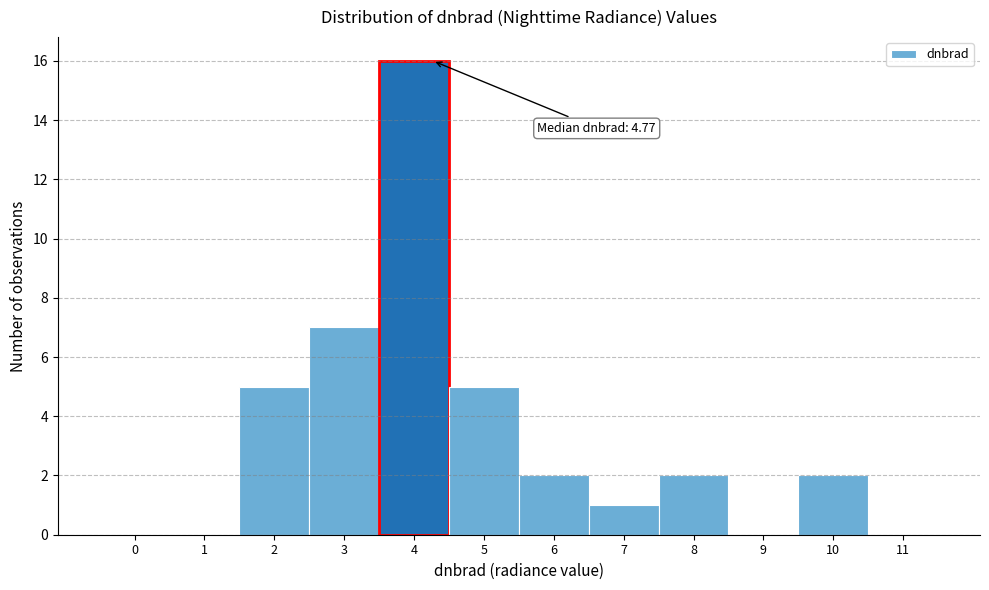

Reading left to right, transcribe all the data shown in this chart.

0=0	1=0	2=5	3=7	4=16	5=5	6=2	7=1	8=2	9=0	10=2	11=0